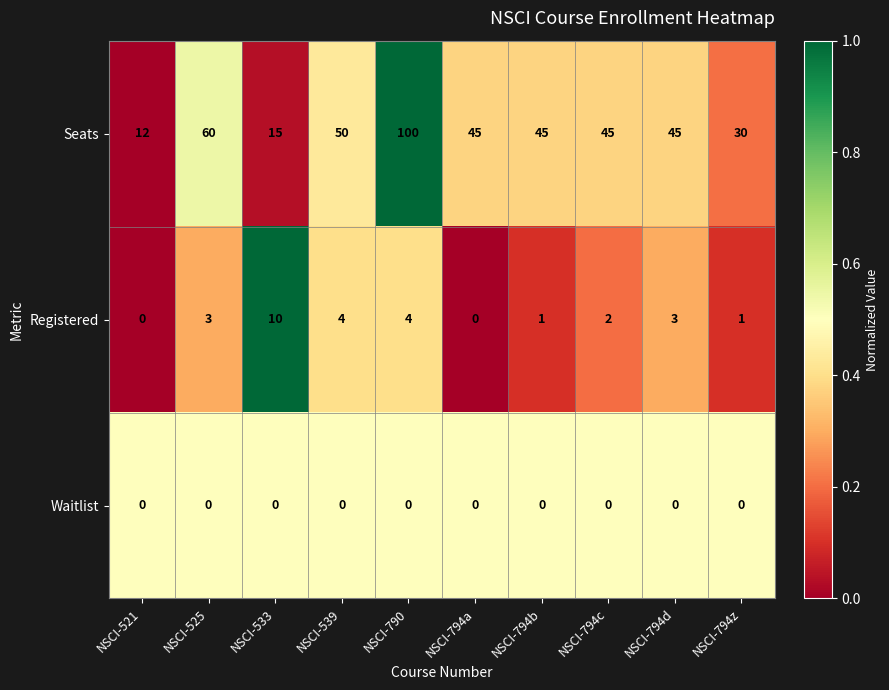

At which label does Seats reach its minimum?

NSCI-521